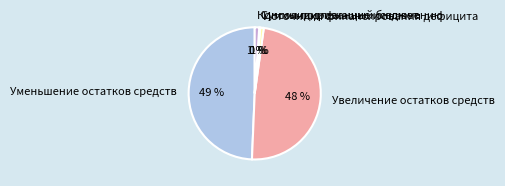

Does any single category account for the majority?

No